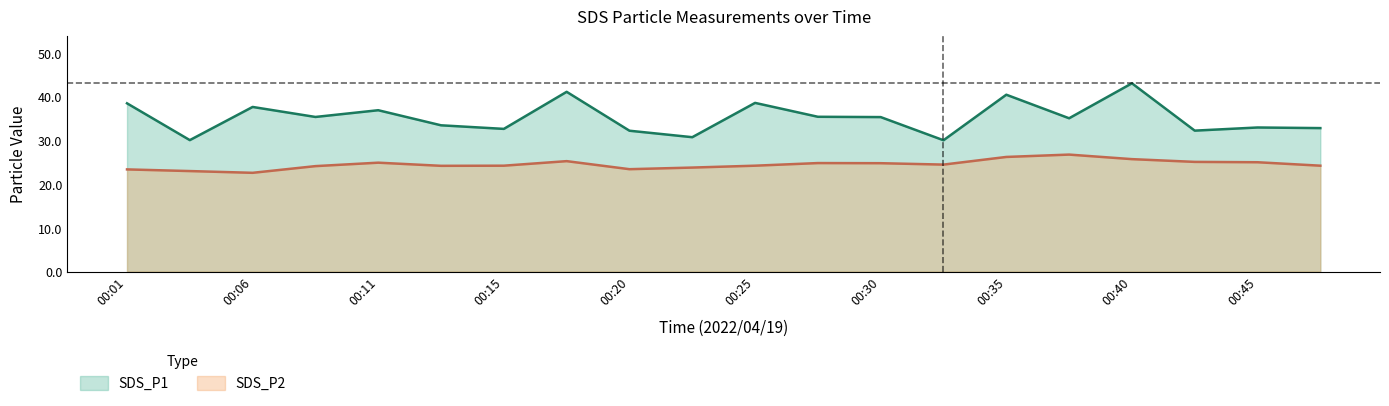

Reading left to right, what are all the values shown in this chart?

SDS_P1: 38.5	30.1	37.7	35.4	36.9	33.5	32.6	41.1	32.2	30.8	38.6	35.4	35.4	30.1	40.5	35.1	43.1	32.2	33.0	32.8
SDS_P2: 23.4	23.0	22.6	24.1	24.9	24.2	24.2	25.3	23.4	23.8	24.2	24.8	24.8	24.5	26.2	26.8	25.7	25.1	25.0	24.2